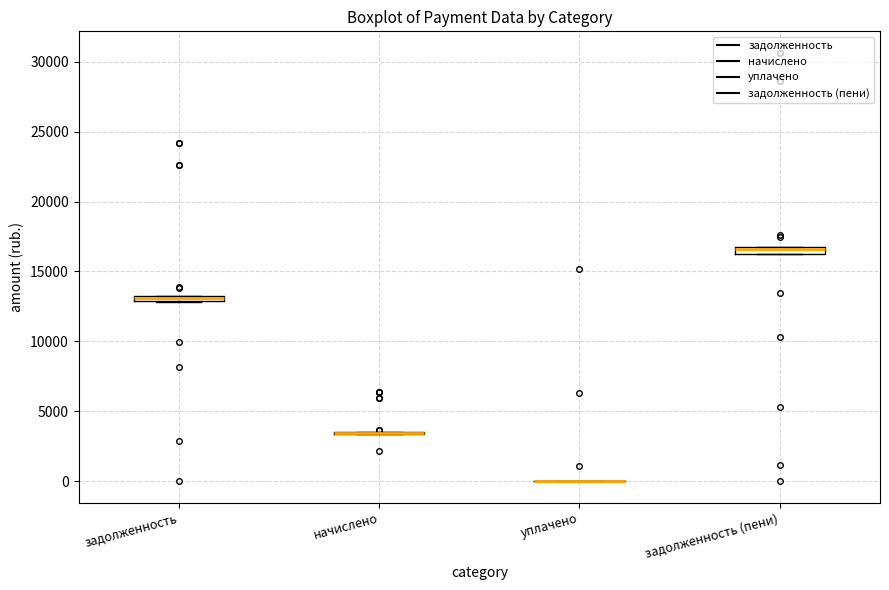

Where is the upper edge of the box for задолженность on the y-axis? The values are not printed on the chart, so give them approximately, as read against the axis.

13500